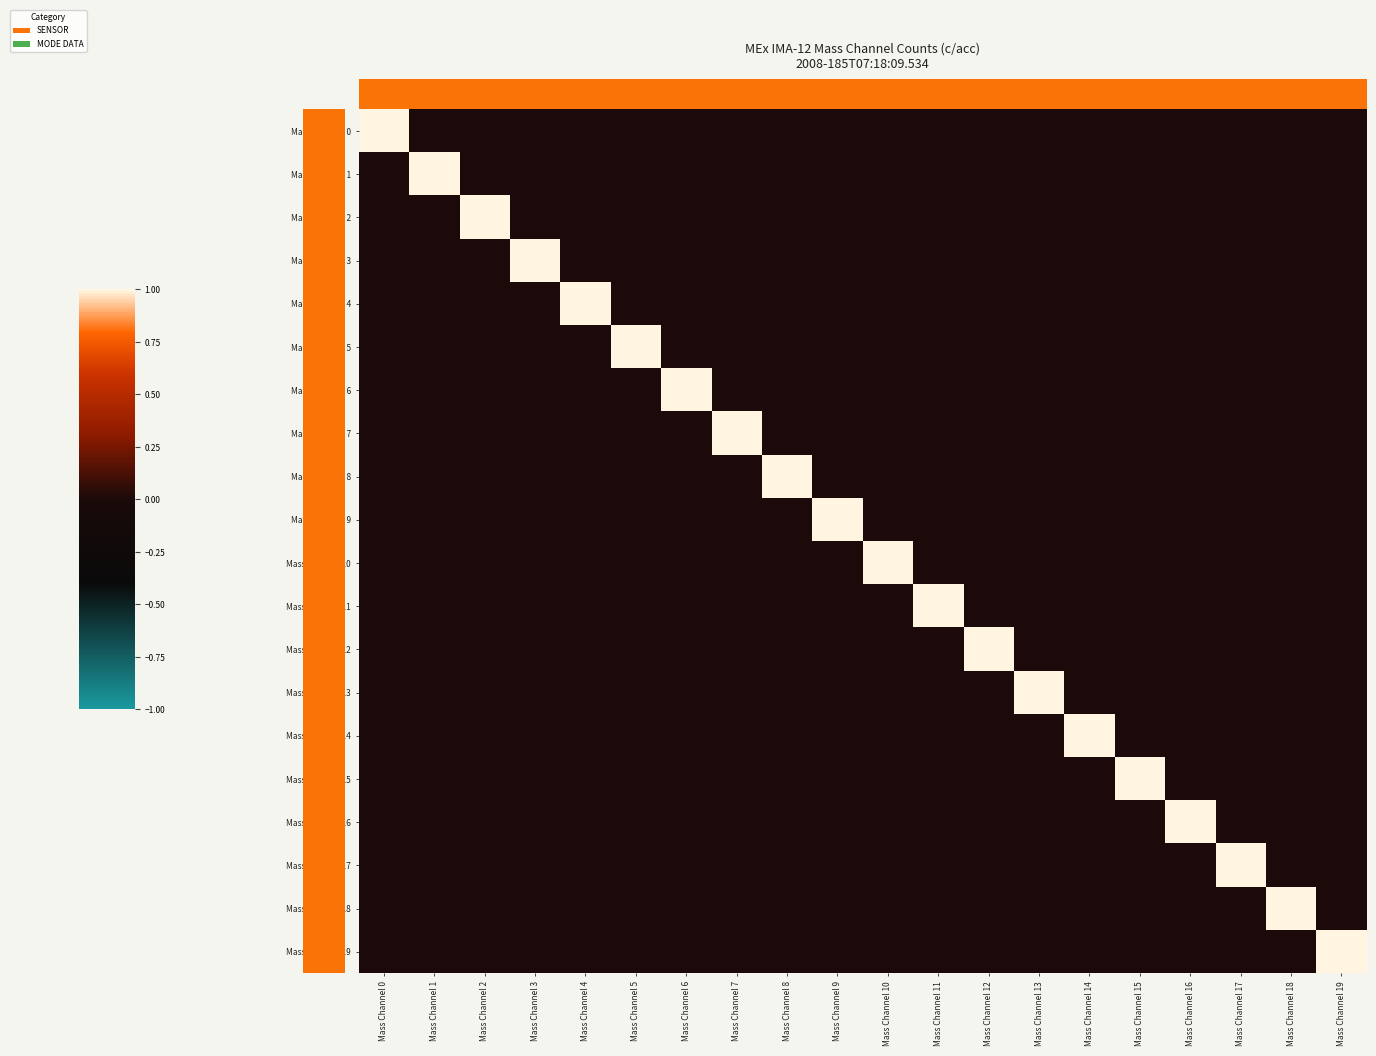

Reading left to right, list all the values displayed in this chart.

Mass Channel 0: Mass Channel 0=1	Mass Channel 1=0	Mass Channel 2=0	Mass Channel 3=0	Mass Channel 4=0	Mass Channel 5=0	Mass Channel 6=0	Mass Channel 7=0	Mass Channel 8=0	Mass Channel 9=0	Mass Channel 10=0	Mass Channel 11=0	Mass Channel 12=0	Mass Channel 13=0	Mass Channel 14=0	Mass Channel 15=0	Mass Channel 16=0	Mass Channel 17=0	Mass Channel 18=0	Mass Channel 19=0
Mass Channel 1: Mass Channel 0=0	Mass Channel 1=1	Mass Channel 2=0	Mass Channel 3=0	Mass Channel 4=0	Mass Channel 5=0	Mass Channel 6=0	Mass Channel 7=0	Mass Channel 8=0	Mass Channel 9=0	Mass Channel 10=0	Mass Channel 11=0	Mass Channel 12=0	Mass Channel 13=0	Mass Channel 14=0	Mass Channel 15=0	Mass Channel 16=0	Mass Channel 17=0	Mass Channel 18=0	Mass Channel 19=0
Mass Channel 2: Mass Channel 0=0	Mass Channel 1=0	Mass Channel 2=1	Mass Channel 3=0	Mass Channel 4=0	Mass Channel 5=0	Mass Channel 6=0	Mass Channel 7=0	Mass Channel 8=0	Mass Channel 9=0	Mass Channel 10=0	Mass Channel 11=0	Mass Channel 12=0	Mass Channel 13=0	Mass Channel 14=0	Mass Channel 15=0	Mass Channel 16=0	Mass Channel 17=0	Mass Channel 18=0	Mass Channel 19=0
Mass Channel 3: Mass Channel 0=0	Mass Channel 1=0	Mass Channel 2=0	Mass Channel 3=1	Mass Channel 4=0	Mass Channel 5=0	Mass Channel 6=0	Mass Channel 7=0	Mass Channel 8=0	Mass Channel 9=0	Mass Channel 10=0	Mass Channel 11=0	Mass Channel 12=0	Mass Channel 13=0	Mass Channel 14=0	Mass Channel 15=0	Mass Channel 16=0	Mass Channel 17=0	Mass Channel 18=0	Mass Channel 19=0
Mass Channel 4: Mass Channel 0=0	Mass Channel 1=0	Mass Channel 2=0	Mass Channel 3=0	Mass Channel 4=1	Mass Channel 5=0	Mass Channel 6=0	Mass Channel 7=0	Mass Channel 8=0	Mass Channel 9=0	Mass Channel 10=0	Mass Channel 11=0	Mass Channel 12=0	Mass Channel 13=0	Mass Channel 14=0	Mass Channel 15=0	Mass Channel 16=0	Mass Channel 17=0	Mass Channel 18=0	Mass Channel 19=0
Mass Channel 5: Mass Channel 0=0	Mass Channel 1=0	Mass Channel 2=0	Mass Channel 3=0	Mass Channel 4=0	Mass Channel 5=1	Mass Channel 6=0	Mass Channel 7=0	Mass Channel 8=0	Mass Channel 9=0	Mass Channel 10=0	Mass Channel 11=0	Mass Channel 12=0	Mass Channel 13=0	Mass Channel 14=0	Mass Channel 15=0	Mass Channel 16=0	Mass Channel 17=0	Mass Channel 18=0	Mass Channel 19=0
Mass Channel 6: Mass Channel 0=0	Mass Channel 1=0	Mass Channel 2=0	Mass Channel 3=0	Mass Channel 4=0	Mass Channel 5=0	Mass Channel 6=1	Mass Channel 7=0	Mass Channel 8=0	Mass Channel 9=0	Mass Channel 10=0	Mass Channel 11=0	Mass Channel 12=0	Mass Channel 13=0	Mass Channel 14=0	Mass Channel 15=0	Mass Channel 16=0	Mass Channel 17=0	Mass Channel 18=0	Mass Channel 19=0
Mass Channel 7: Mass Channel 0=0	Mass Channel 1=0	Mass Channel 2=0	Mass Channel 3=0	Mass Channel 4=0	Mass Channel 5=0	Mass Channel 6=0	Mass Channel 7=1	Mass Channel 8=0	Mass Channel 9=0	Mass Channel 10=0	Mass Channel 11=0	Mass Channel 12=0	Mass Channel 13=0	Mass Channel 14=0	Mass Channel 15=0	Mass Channel 16=0	Mass Channel 17=0	Mass Channel 18=0	Mass Channel 19=0
Mass Channel 8: Mass Channel 0=0	Mass Channel 1=0	Mass Channel 2=0	Mass Channel 3=0	Mass Channel 4=0	Mass Channel 5=0	Mass Channel 6=0	Mass Channel 7=0	Mass Channel 8=1	Mass Channel 9=0	Mass Channel 10=0	Mass Channel 11=0	Mass Channel 12=0	Mass Channel 13=0	Mass Channel 14=0	Mass Channel 15=0	Mass Channel 16=0	Mass Channel 17=0	Mass Channel 18=0	Mass Channel 19=0
Mass Channel 9: Mass Channel 0=0	Mass Channel 1=0	Mass Channel 2=0	Mass Channel 3=0	Mass Channel 4=0	Mass Channel 5=0	Mass Channel 6=0	Mass Channel 7=0	Mass Channel 8=0	Mass Channel 9=1	Mass Channel 10=0	Mass Channel 11=0	Mass Channel 12=0	Mass Channel 13=0	Mass Channel 14=0	Mass Channel 15=0	Mass Channel 16=0	Mass Channel 17=0	Mass Channel 18=0	Mass Channel 19=0
Mass Channel 10: Mass Channel 0=0	Mass Channel 1=0	Mass Channel 2=0	Mass Channel 3=0	Mass Channel 4=0	Mass Channel 5=0	Mass Channel 6=0	Mass Channel 7=0	Mass Channel 8=0	Mass Channel 9=0	Mass Channel 10=1	Mass Channel 11=0	Mass Channel 12=0	Mass Channel 13=0	Mass Channel 14=0	Mass Channel 15=0	Mass Channel 16=0	Mass Channel 17=0	Mass Channel 18=0	Mass Channel 19=0
Mass Channel 11: Mass Channel 0=0	Mass Channel 1=0	Mass Channel 2=0	Mass Channel 3=0	Mass Channel 4=0	Mass Channel 5=0	Mass Channel 6=0	Mass Channel 7=0	Mass Channel 8=0	Mass Channel 9=0	Mass Channel 10=0	Mass Channel 11=1	Mass Channel 12=0	Mass Channel 13=0	Mass Channel 14=0	Mass Channel 15=0	Mass Channel 16=0	Mass Channel 17=0	Mass Channel 18=0	Mass Channel 19=0
Mass Channel 12: Mass Channel 0=0	Mass Channel 1=0	Mass Channel 2=0	Mass Channel 3=0	Mass Channel 4=0	Mass Channel 5=0	Mass Channel 6=0	Mass Channel 7=0	Mass Channel 8=0	Mass Channel 9=0	Mass Channel 10=0	Mass Channel 11=0	Mass Channel 12=1	Mass Channel 13=0	Mass Channel 14=0	Mass Channel 15=0	Mass Channel 16=0	Mass Channel 17=0	Mass Channel 18=0	Mass Channel 19=0
Mass Channel 13: Mass Channel 0=0	Mass Channel 1=0	Mass Channel 2=0	Mass Channel 3=0	Mass Channel 4=0	Mass Channel 5=0	Mass Channel 6=0	Mass Channel 7=0	Mass Channel 8=0	Mass Channel 9=0	Mass Channel 10=0	Mass Channel 11=0	Mass Channel 12=0	Mass Channel 13=1	Mass Channel 14=0	Mass Channel 15=0	Mass Channel 16=0	Mass Channel 17=0	Mass Channel 18=0	Mass Channel 19=0
Mass Channel 14: Mass Channel 0=0	Mass Channel 1=0	Mass Channel 2=0	Mass Channel 3=0	Mass Channel 4=0	Mass Channel 5=0	Mass Channel 6=0	Mass Channel 7=0	Mass Channel 8=0	Mass Channel 9=0	Mass Channel 10=0	Mass Channel 11=0	Mass Channel 12=0	Mass Channel 13=0	Mass Channel 14=1	Mass Channel 15=0	Mass Channel 16=0	Mass Channel 17=0	Mass Channel 18=0	Mass Channel 19=0
Mass Channel 15: Mass Channel 0=0	Mass Channel 1=0	Mass Channel 2=0	Mass Channel 3=0	Mass Channel 4=0	Mass Channel 5=0	Mass Channel 6=0	Mass Channel 7=0	Mass Channel 8=0	Mass Channel 9=0	Mass Channel 10=0	Mass Channel 11=0	Mass Channel 12=0	Mass Channel 13=0	Mass Channel 14=0	Mass Channel 15=1	Mass Channel 16=0	Mass Channel 17=0	Mass Channel 18=0	Mass Channel 19=0
Mass Channel 16: Mass Channel 0=0	Mass Channel 1=0	Mass Channel 2=0	Mass Channel 3=0	Mass Channel 4=0	Mass Channel 5=0	Mass Channel 6=0	Mass Channel 7=0	Mass Channel 8=0	Mass Channel 9=0	Mass Channel 10=0	Mass Channel 11=0	Mass Channel 12=0	Mass Channel 13=0	Mass Channel 14=0	Mass Channel 15=0	Mass Channel 16=1	Mass Channel 17=0	Mass Channel 18=0	Mass Channel 19=0
Mass Channel 17: Mass Channel 0=0	Mass Channel 1=0	Mass Channel 2=0	Mass Channel 3=0	Mass Channel 4=0	Mass Channel 5=0	Mass Channel 6=0	Mass Channel 7=0	Mass Channel 8=0	Mass Channel 9=0	Mass Channel 10=0	Mass Channel 11=0	Mass Channel 12=0	Mass Channel 13=0	Mass Channel 14=0	Mass Channel 15=0	Mass Channel 16=0	Mass Channel 17=1	Mass Channel 18=0	Mass Channel 19=0
Mass Channel 18: Mass Channel 0=0	Mass Channel 1=0	Mass Channel 2=0	Mass Channel 3=0	Mass Channel 4=0	Mass Channel 5=0	Mass Channel 6=0	Mass Channel 7=0	Mass Channel 8=0	Mass Channel 9=0	Mass Channel 10=0	Mass Channel 11=0	Mass Channel 12=0	Mass Channel 13=0	Mass Channel 14=0	Mass Channel 15=0	Mass Channel 16=0	Mass Channel 17=0	Mass Channel 18=1	Mass Channel 19=0
Mass Channel 19: Mass Channel 0=0	Mass Channel 1=0	Mass Channel 2=0	Mass Channel 3=0	Mass Channel 4=0	Mass Channel 5=0	Mass Channel 6=0	Mass Channel 7=0	Mass Channel 8=0	Mass Channel 9=0	Mass Channel 10=0	Mass Channel 11=0	Mass Channel 12=0	Mass Channel 13=0	Mass Channel 14=0	Mass Channel 15=0	Mass Channel 16=0	Mass Channel 17=0	Mass Channel 18=0	Mass Channel 19=1